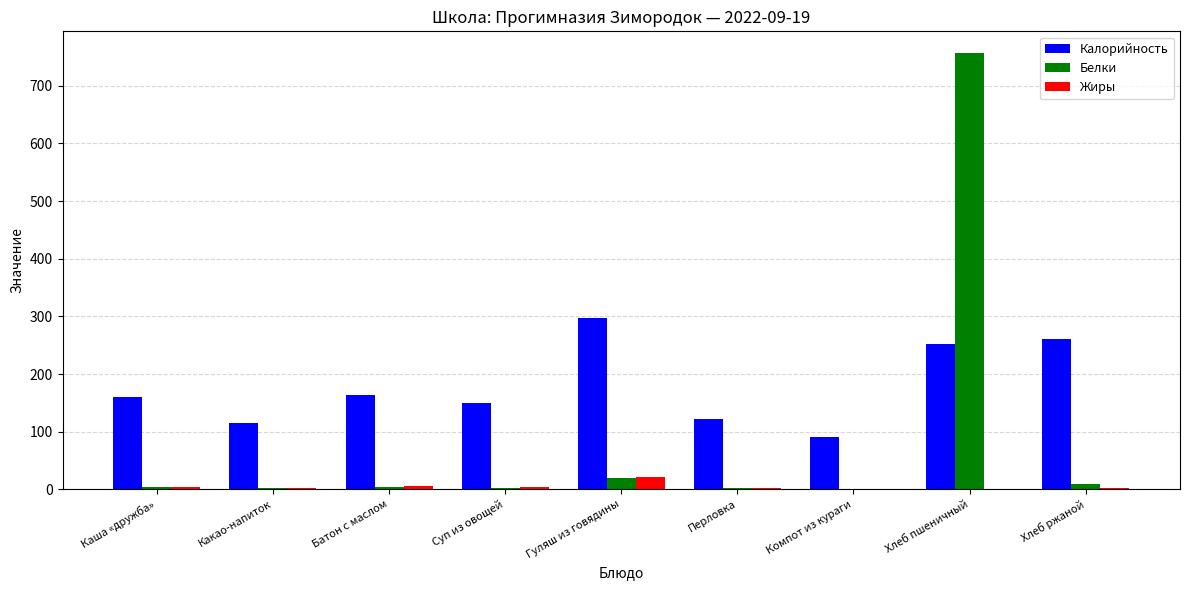

At which label is Белки closest to 378?

Гуляш из говядины